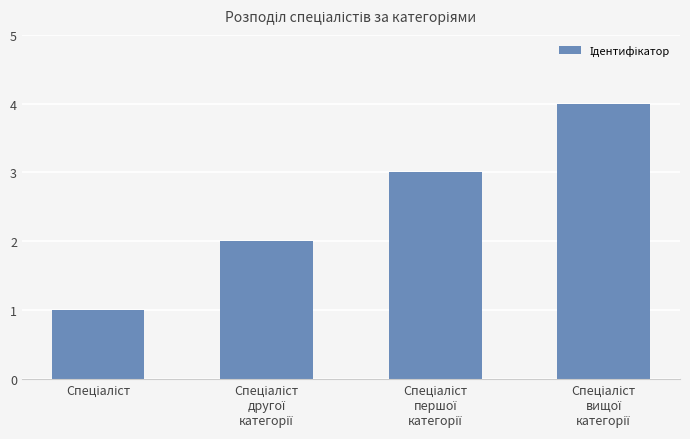

What is the sum of all values?

10